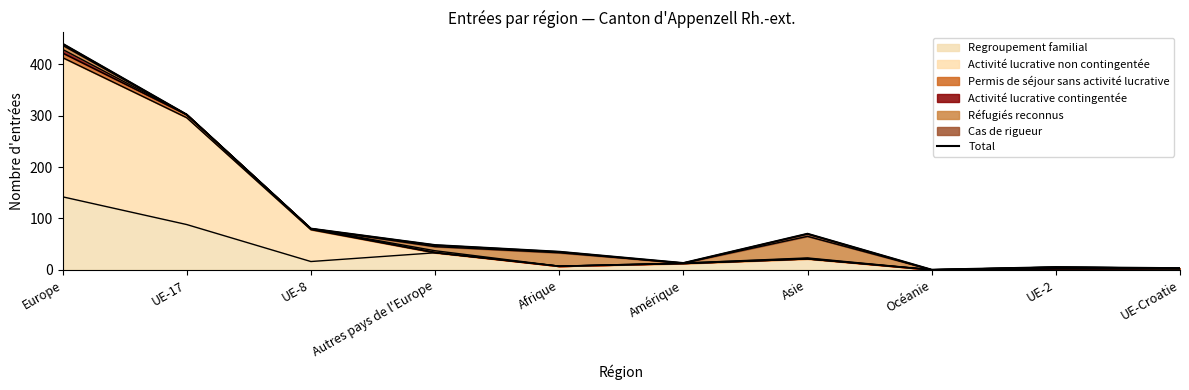

Rank the categories by value from lowest to highest.

Océanie, UE-Croatie, UE-2, Amérique, Afrique, Autres pays de l'Europe, Asie, UE-8, UE-17, Europe